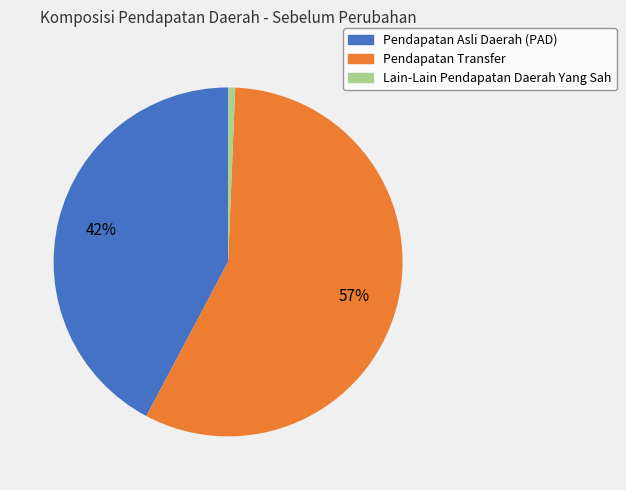

To the nearest percent, what portion does Lain-Lain Pendapatan Daerah Yang Sah represent?

1%